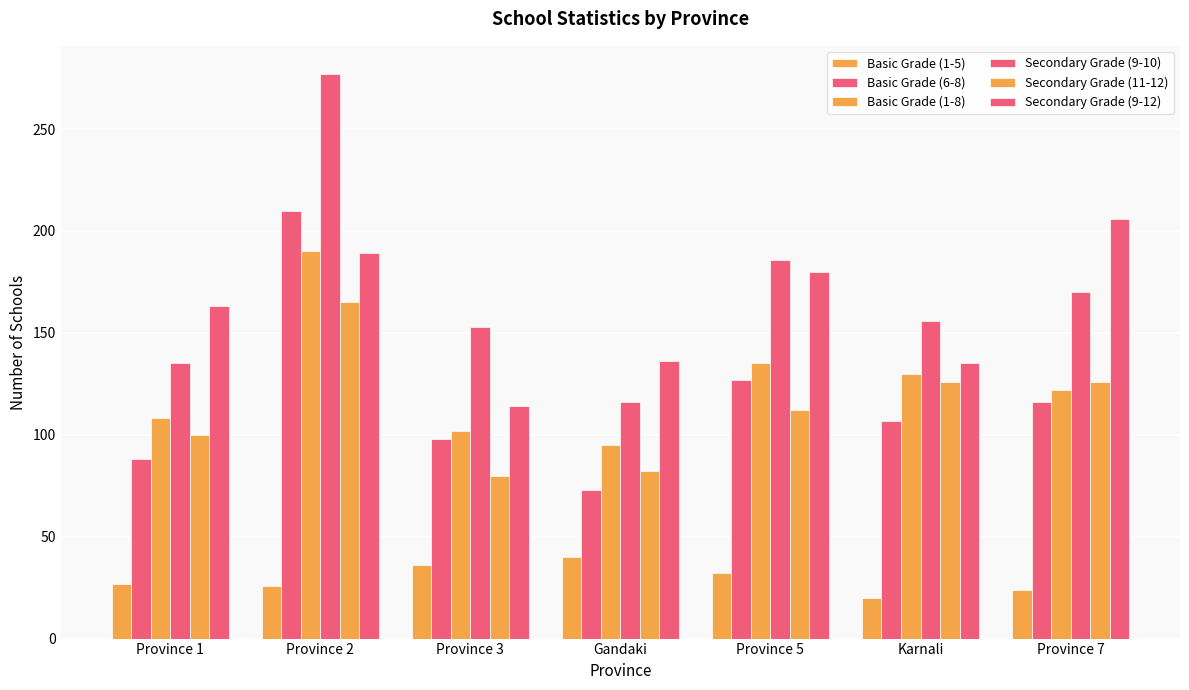

How many data points does each series have?

7